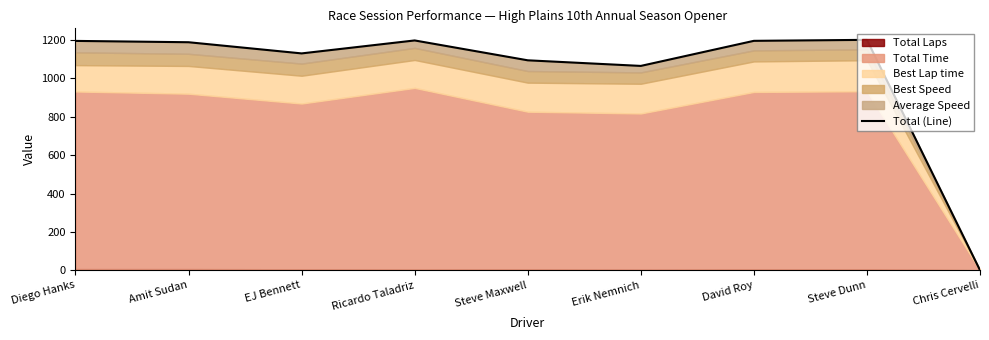

What is the value of the 7th point from the left?

1196.1